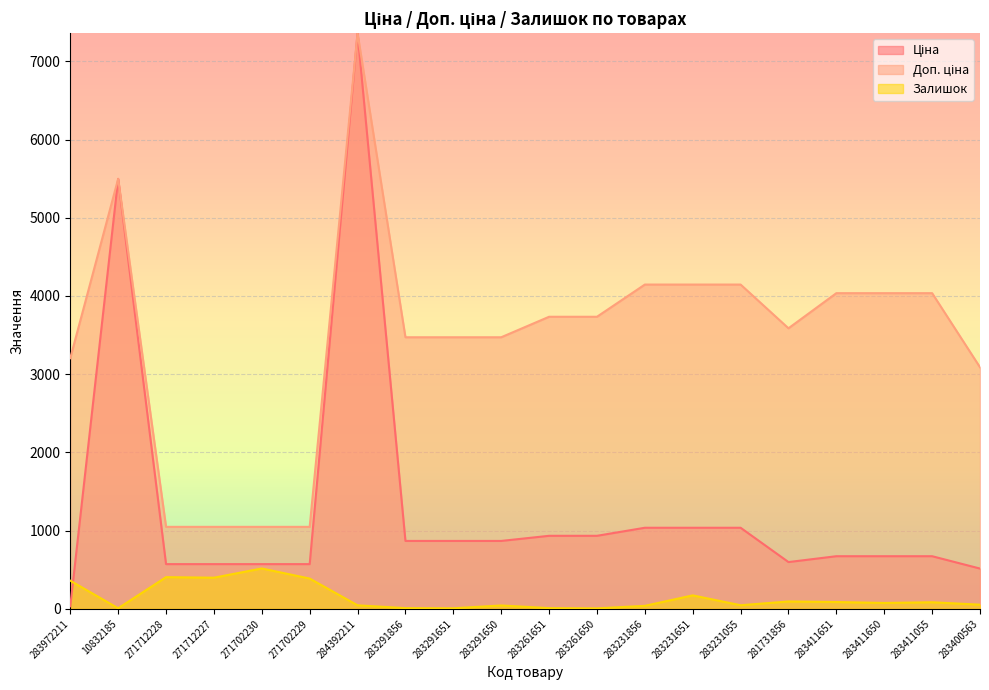

Rank the series by their maximum value, from lowest to highest.

Залишок, Ціна, Доп. ціна